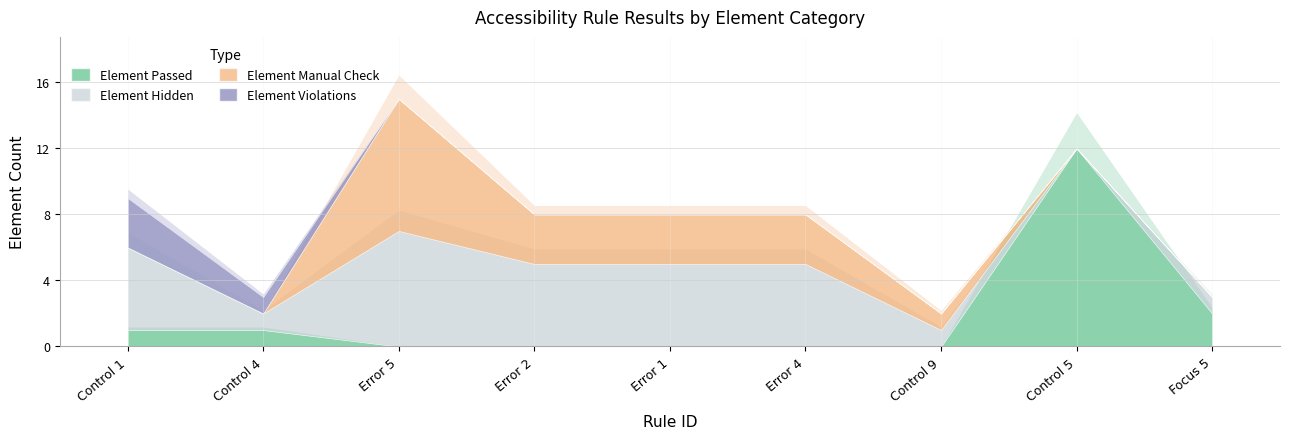

True or false: Element Hidden and Element Passed cross at least once.

True